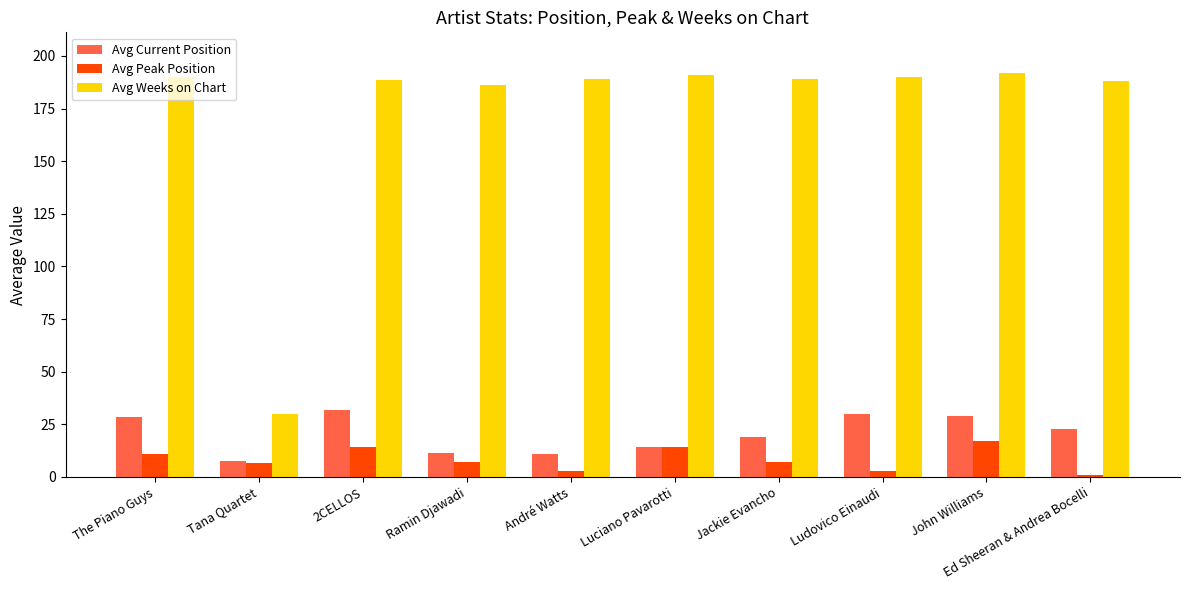

What is the average value of the Avg Weeks on Chart series?

173.3